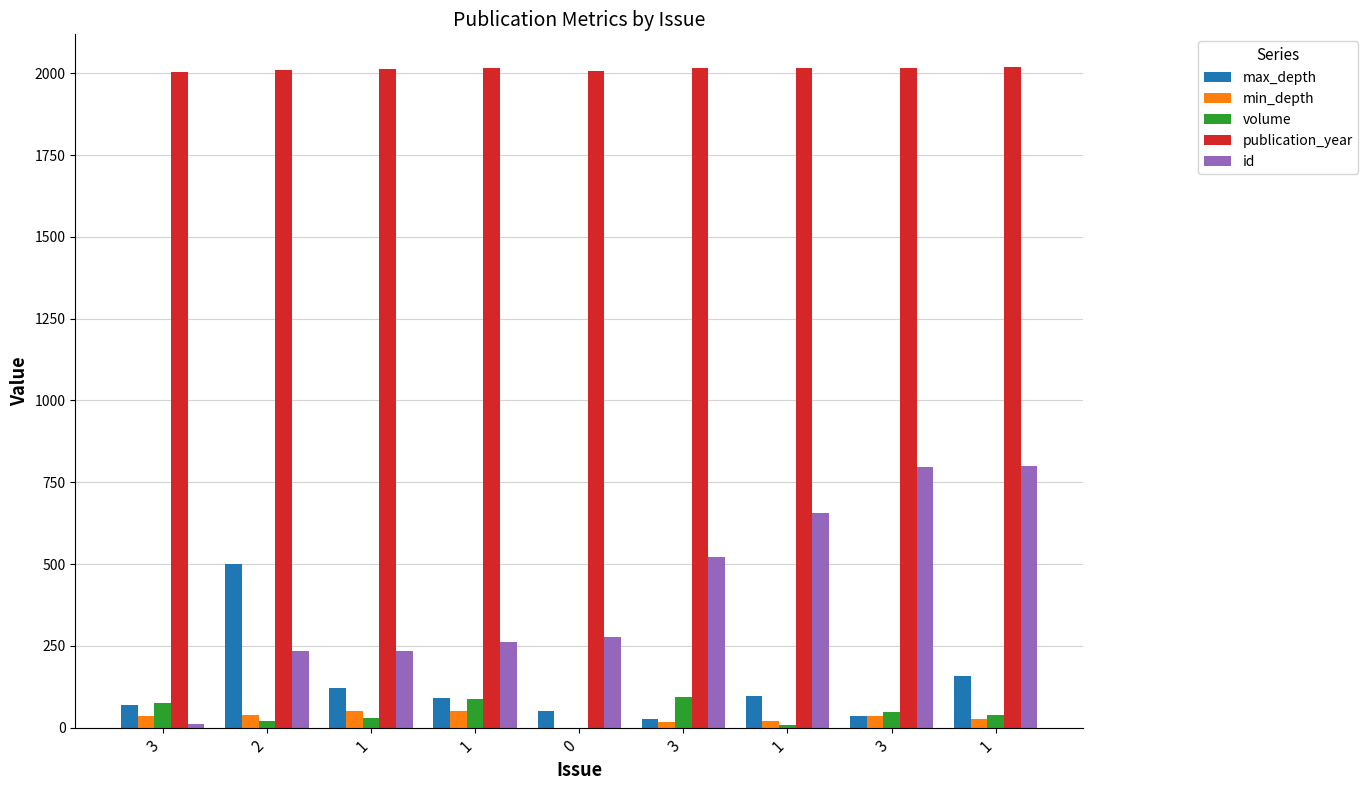

At how many categories does at least one series exceed 1102?

9